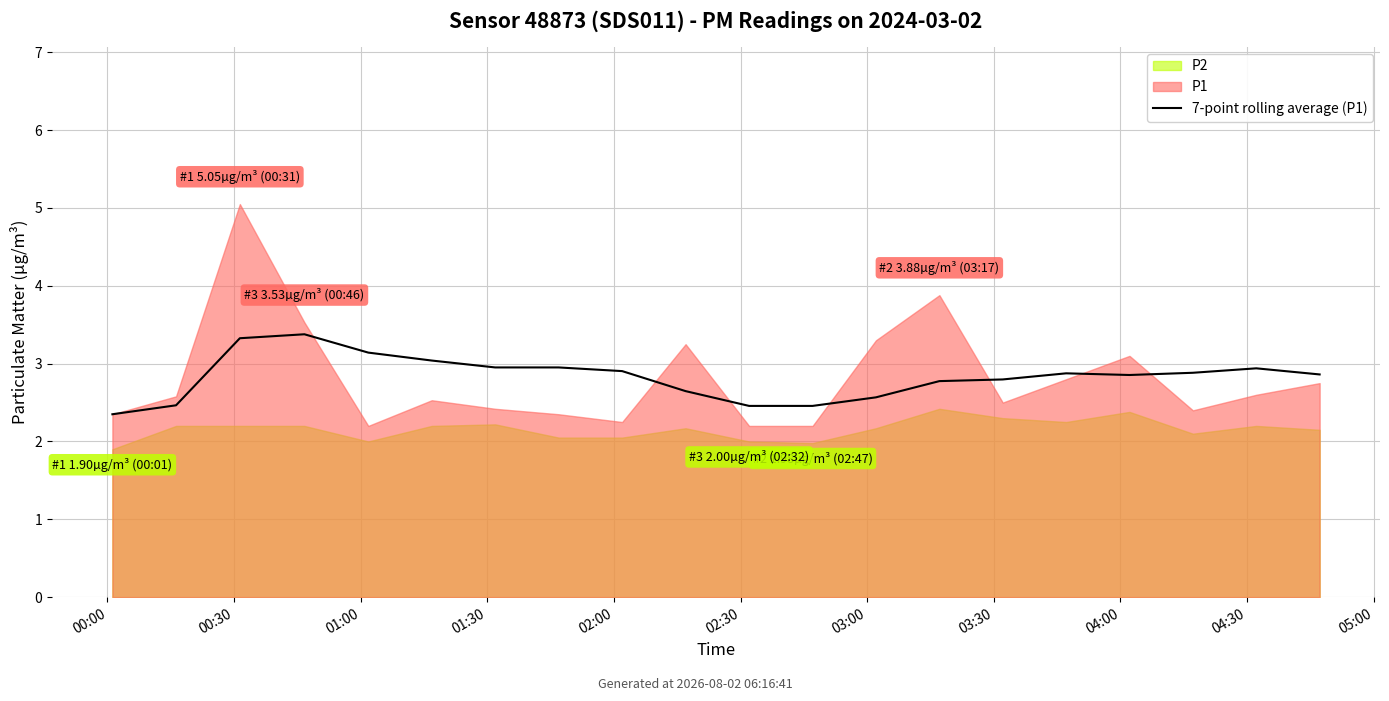

Is it true that the value at 03:00 is 4.1?

False